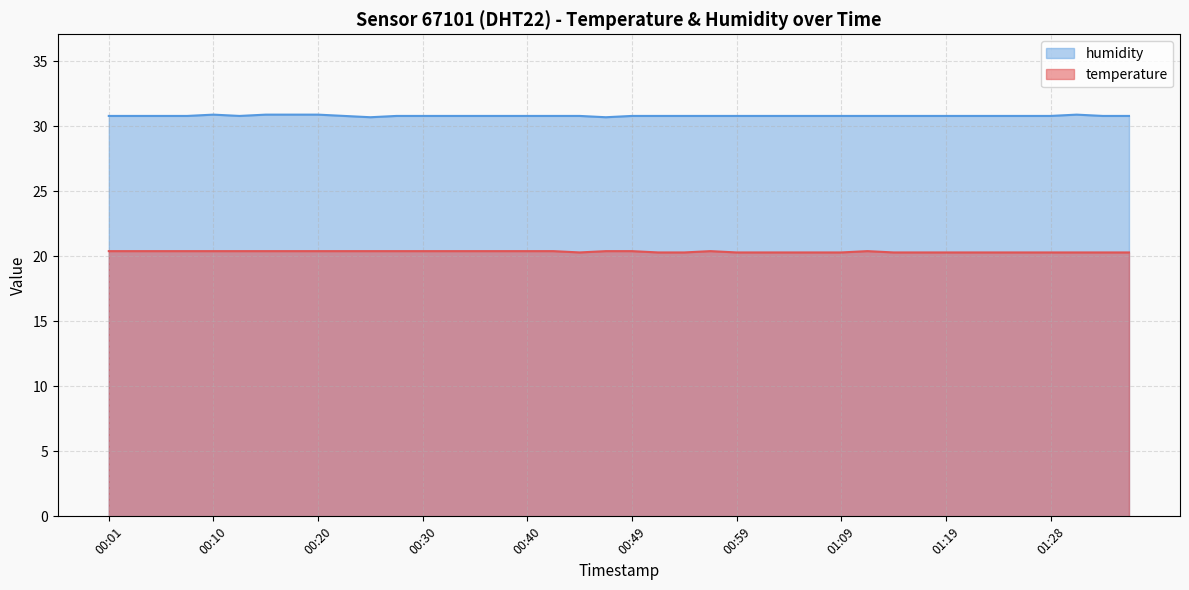

List the series in order of their peak value, lowest first.

temperature, humidity